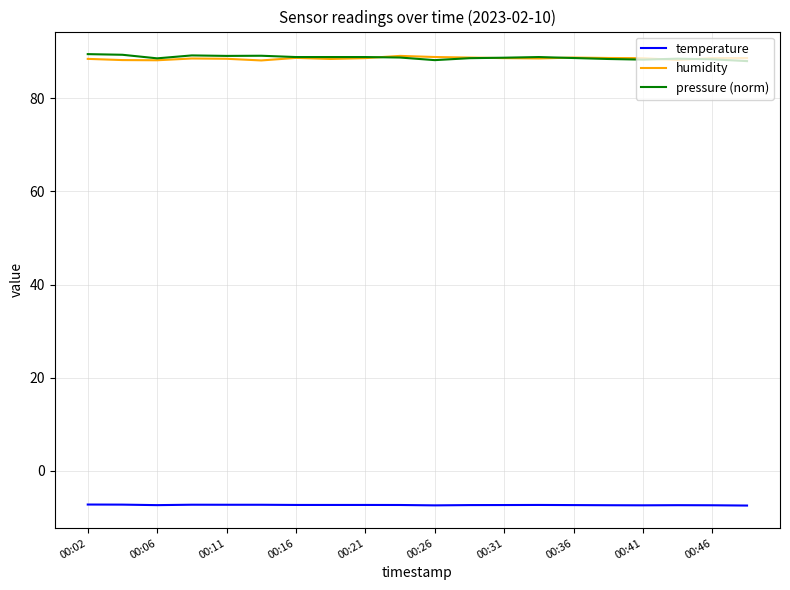

True or false: temperature and humidity intersect in this chart.

False